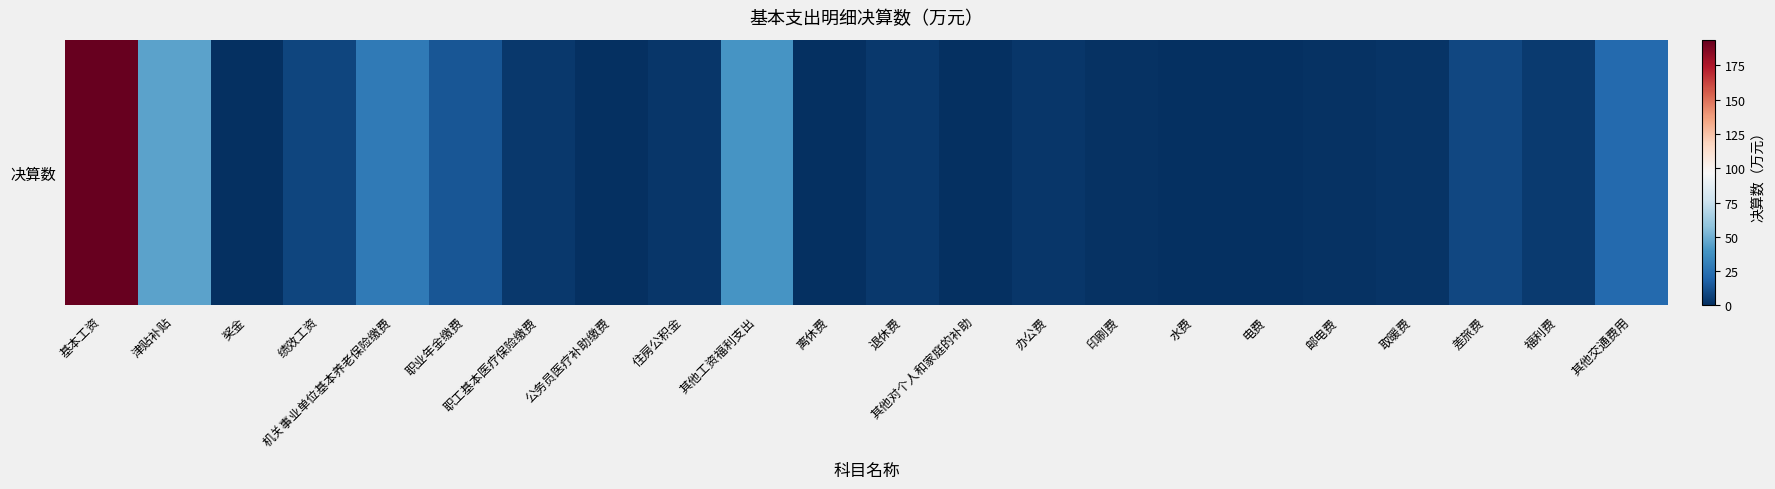

Where is the data nearest to the value 96?

津贴补贴